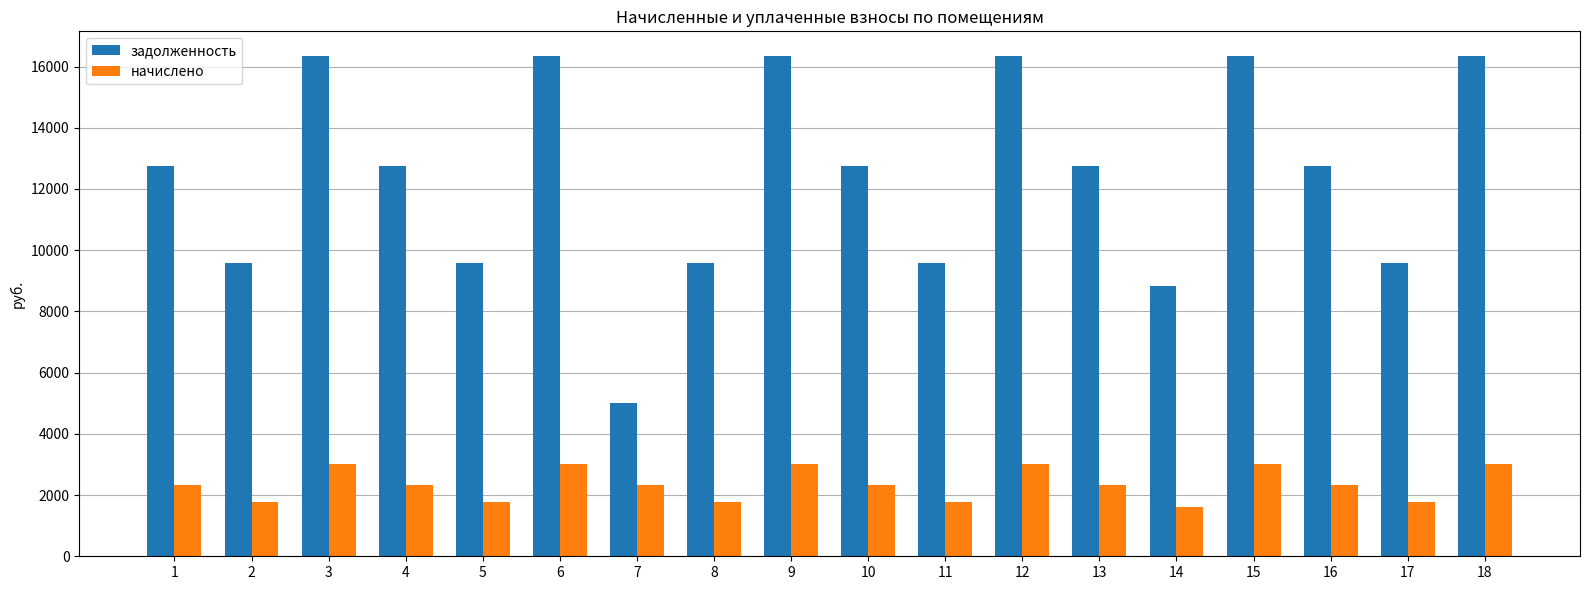

What is the sum of all задолженность values?

223481.0